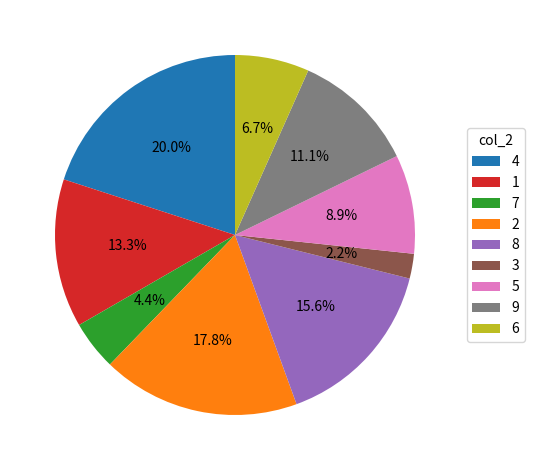

To the nearest percent, what is the difference between the 3 and 7 slice percentages?

2%